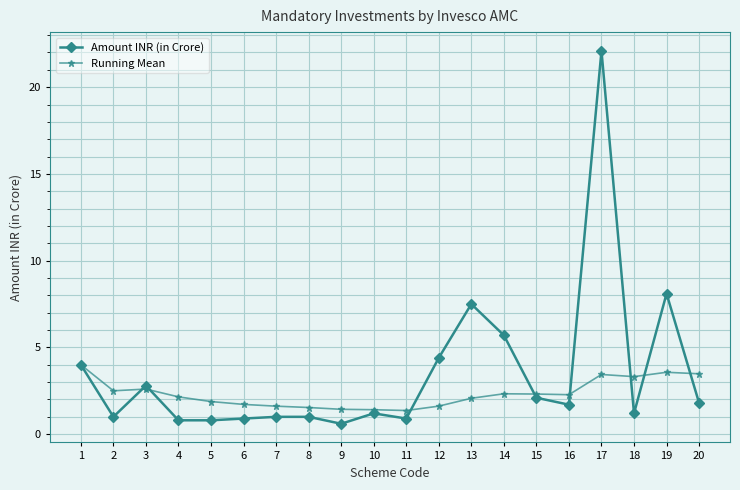

What is the highest value of the Amount INR (in Crore) series?

22.1